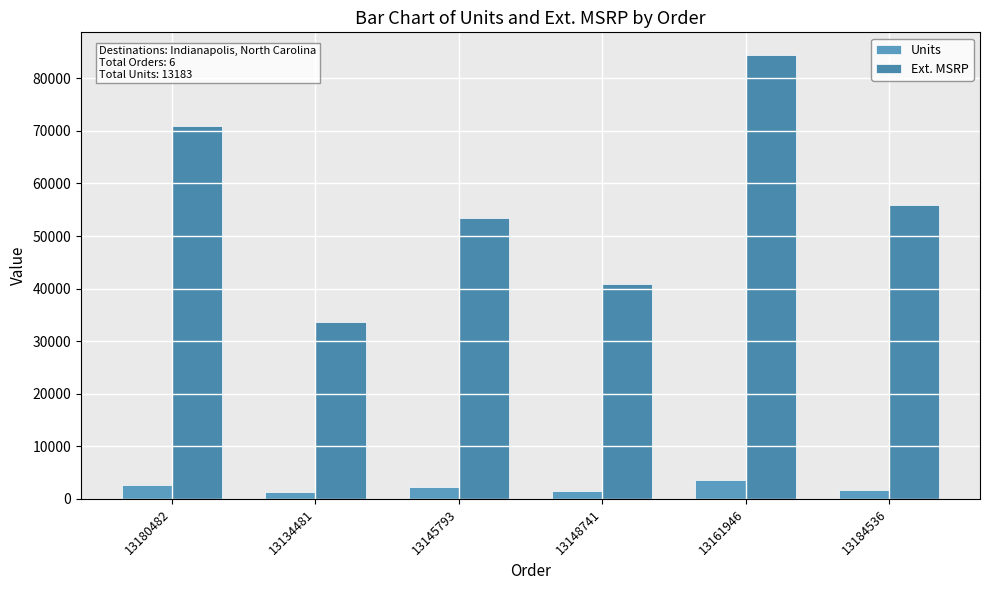

Are the bars horizontal?

No